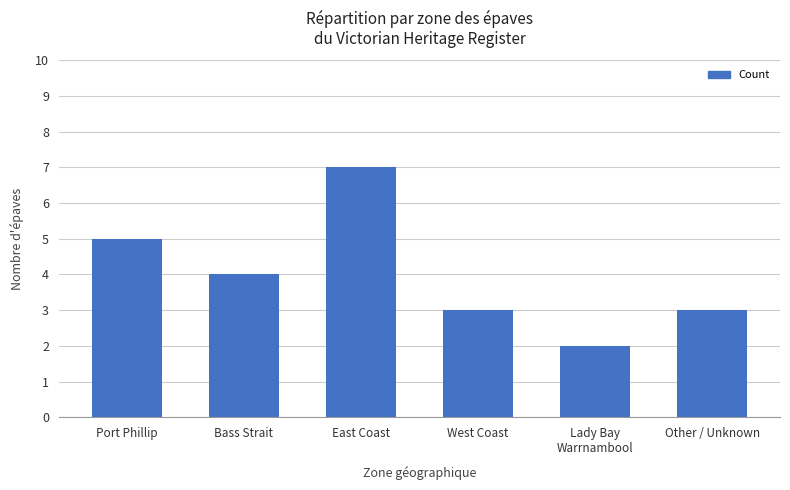

Reading right to left, what are all the values shown in this chart?

3	2	3	7	4	5